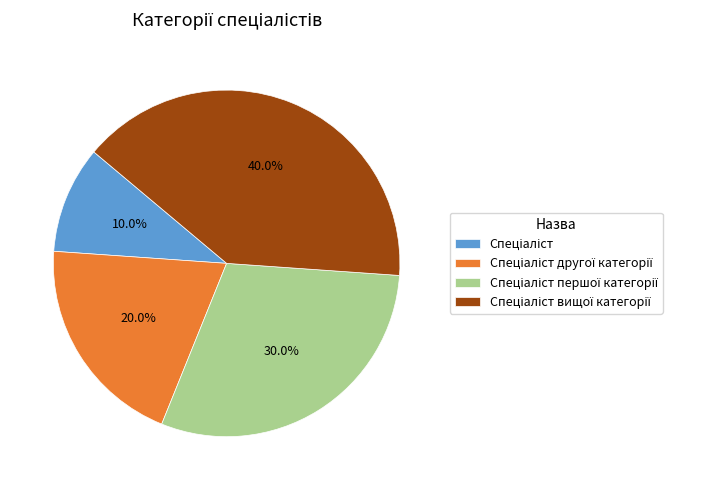

Is there any slice that represents more than half of the pie?

No